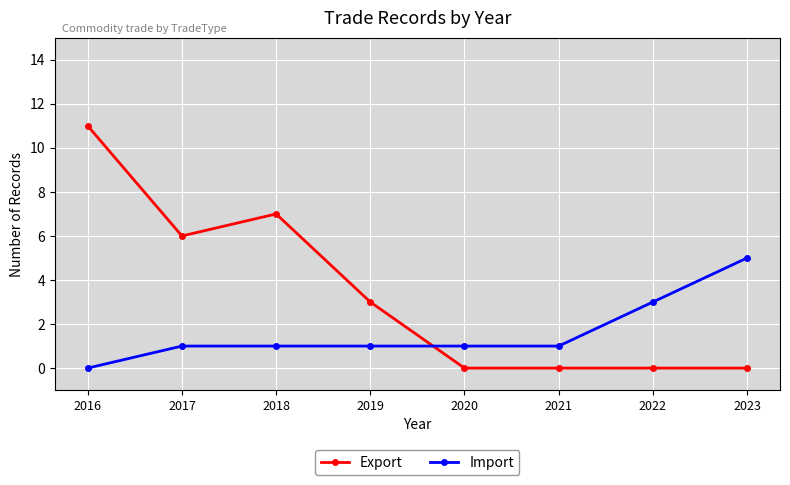

Reading left to right, list all the values displayed in this chart.

Export: 2016=11	2017=6	2018=7	2019=3	2020=0	2021=0	2022=0	2023=0
Import: 2016=0	2017=1	2018=1	2019=1	2020=1	2021=1	2022=3	2023=5